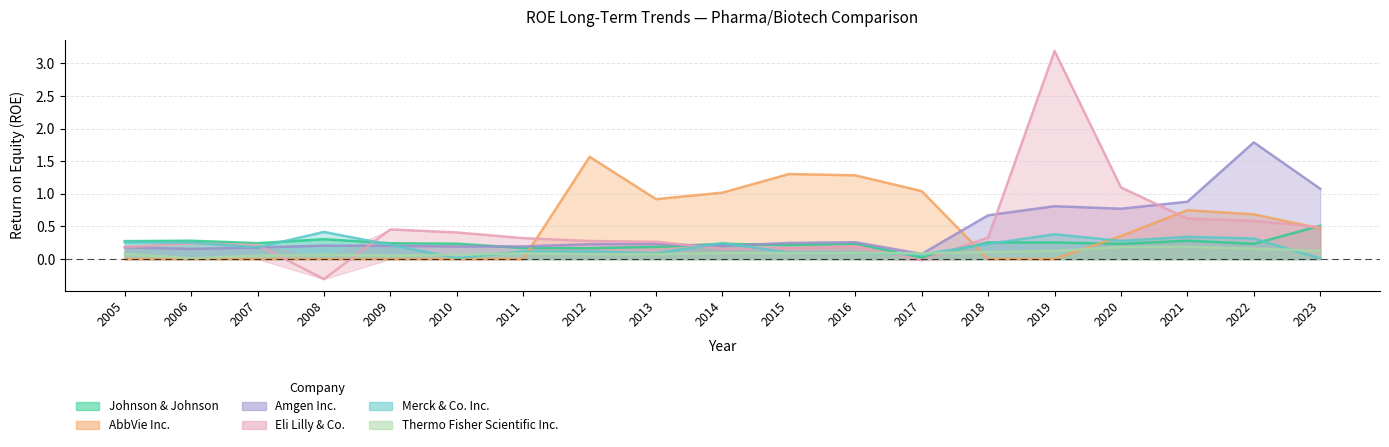

Reading right to left, transcribe all the data shown in this chart.

Johnson & Johnson: 0.5	0.2	0.3	0.2	0.3	0.3	0.0	0.2	0.2	0.2	0.2	0.2	0.2	0.2	0.2	0.3	0.2	0.3	0.3
AbbVie Inc.: 0.5	0.7	0.7	0.4	0.0	0.0	1.0	1.3	1.3	1.0	0.9	1.6	0.0	0.0	0.0	0.0	0.0	0.0	0.0
Amgen Inc.: 1.1	1.8	0.9	0.8	0.8	0.7	0.1	0.3	0.2	0.2	0.2	0.2	0.2	0.2	0.2	0.2	0.2	0.2	0.2
Eli Lilly & Co.: 0.5	0.6	0.6	1.1	3.2	0.3	-0.0	0.2	0.2	0.2	0.3	0.3	0.3	0.4	0.5	-0.3	0.2	0.2	0.2
Merck & Co. Inc.: 0.0	0.3	0.3	0.3	0.4	0.2	0.1	0.1	0.1	0.2	0.1	0.1	0.1	0.0	0.2	0.4	0.2	0.3	0.3
Thermo Fisher Scientific Inc.: 0.1	0.2	0.2	0.2	0.1	0.1	0.1	0.1	0.1	0.1	0.1	0.1	0.1	0.1	0.1	0.1	0.1	0.0	0.1